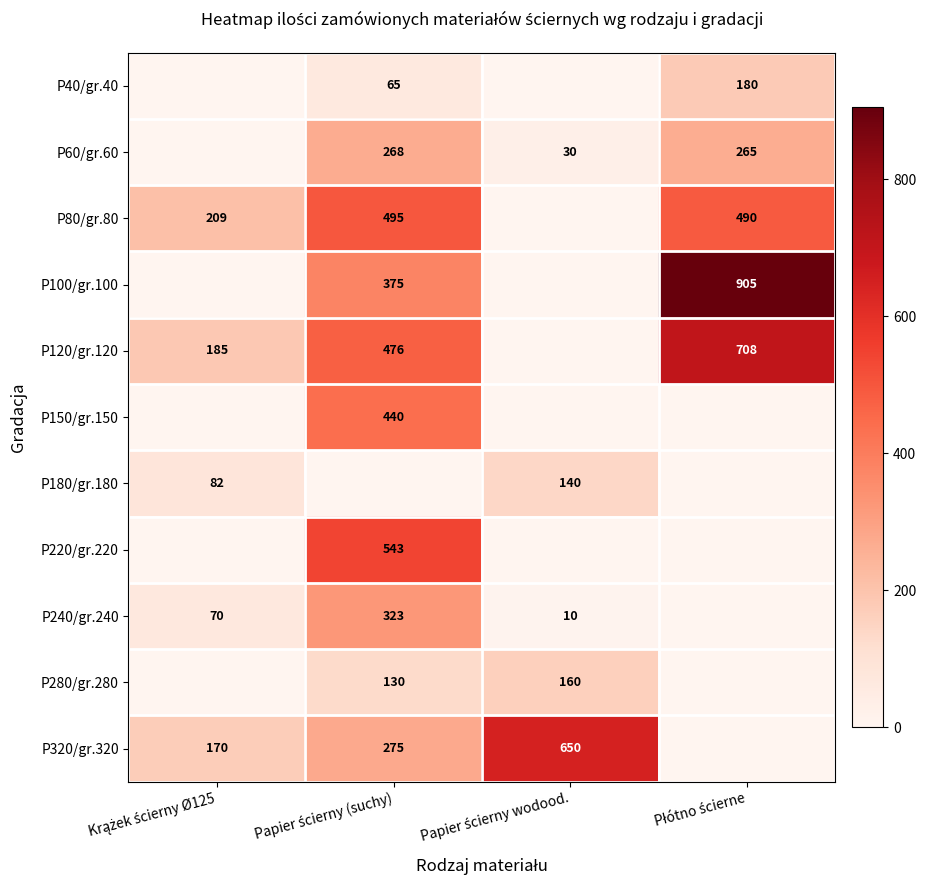

How many values in the P180/gr.180 series are below 82?

2